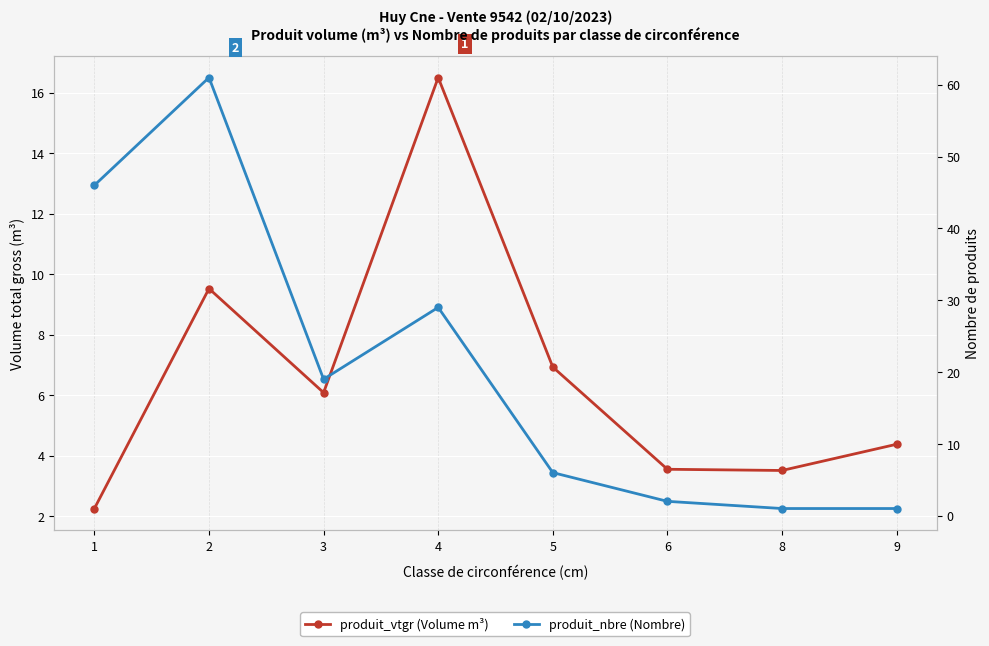

Reading left to right, list all the values displayed in this chart.

produit_vtgr (Volume m³): 1=2.2	2=9.5	3=6.1	4=16.5	5=6.9	6=3.5	8=3.5	9=4.4
produit_nbre (Nombre): 1=46.0	2=61.0	3=19.0	4=29.0	5=6.0	6=2.0	8=1.0	9=1.0